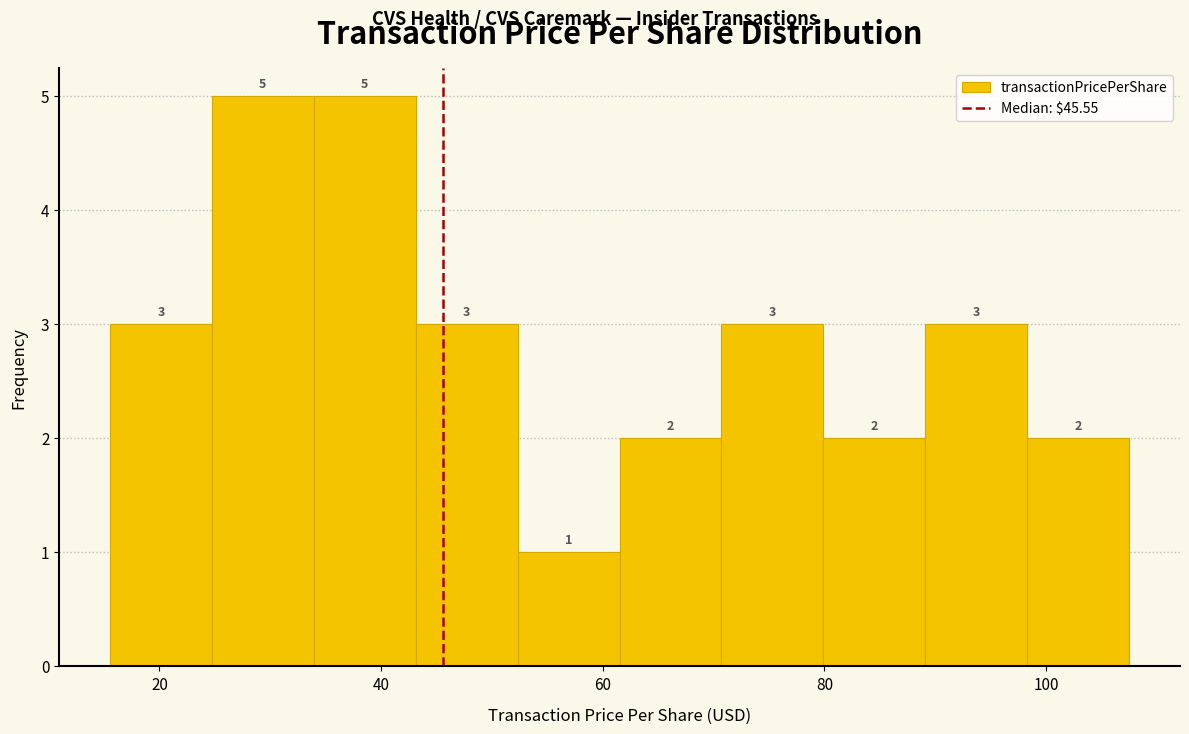

How tall is the bar that spans 62 to 70 on the x-axis? The bar edges are not printed on the chart, so give them approximately, as read against the axis.

2